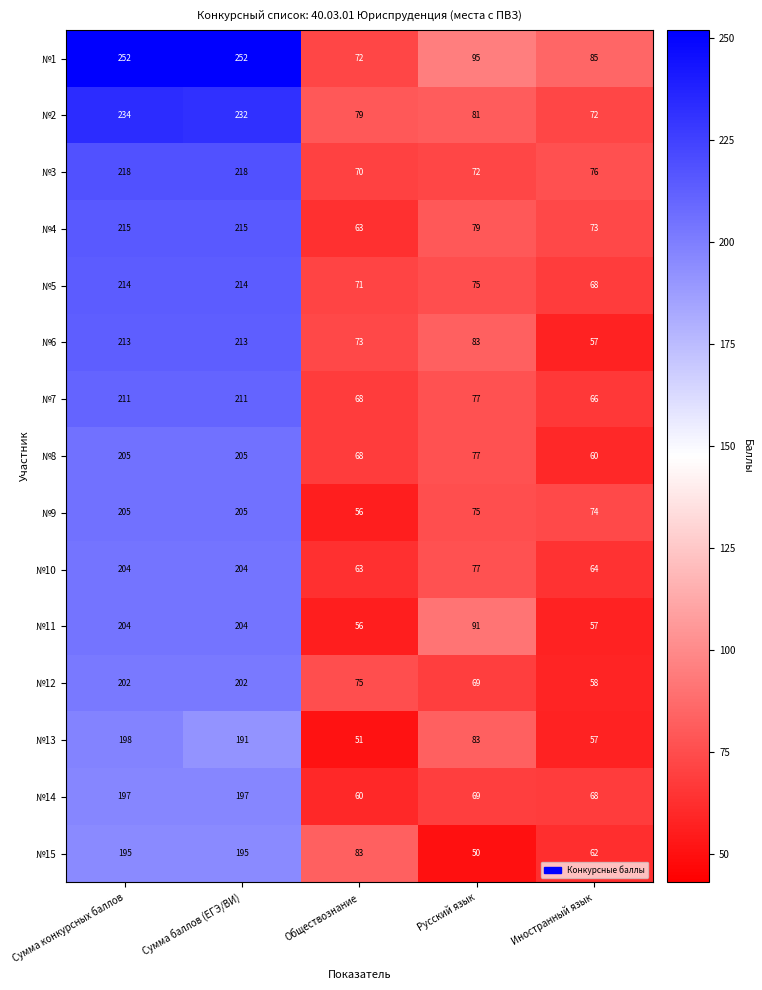

At which category is the sum across all series the highest?

Сумма конкурсных баллов